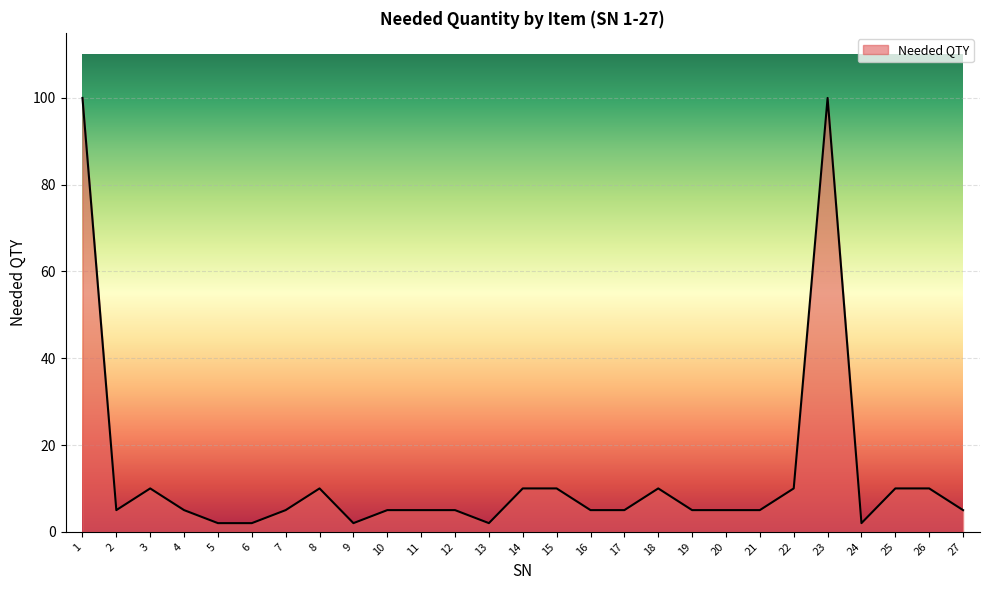

Reading left to right, what are all the values shown in this chart?

1=100	2=5	3=10	4=5	5=2	6=2	7=5	8=10	9=2	10=5	11=5	12=5	13=2	14=10	15=10	16=5	17=5	18=10	19=5	20=5	21=5	22=10	23=100	24=2	25=10	26=10	27=5